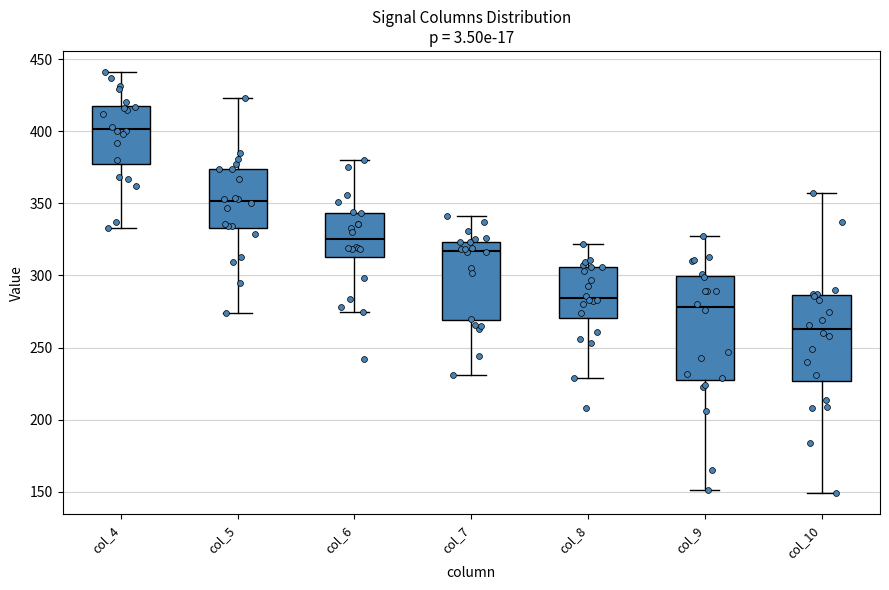

Reading left to right, transcribe this box plot: for each box, give where its median line is, the range the box spans, and where its two whiskers end, as read against the y-axis. The values are not printed on the chart, so give them approximately, as read against the axis.

col_4: median 400, box 375 to 420, whiskers 335 to 440
col_5: median 350, box 335 to 375, whiskers 275 to 425
col_6: median 325, box 315 to 345, whiskers 275 to 380
col_7: median 315, box 270 to 325, whiskers 230 to 340
col_8: median 285, box 270 to 305, whiskers 230 to 320
col_9: median 280, box 230 to 300, whiskers 150 to 325
col_10: median 265, box 225 to 285, whiskers 150 to 355